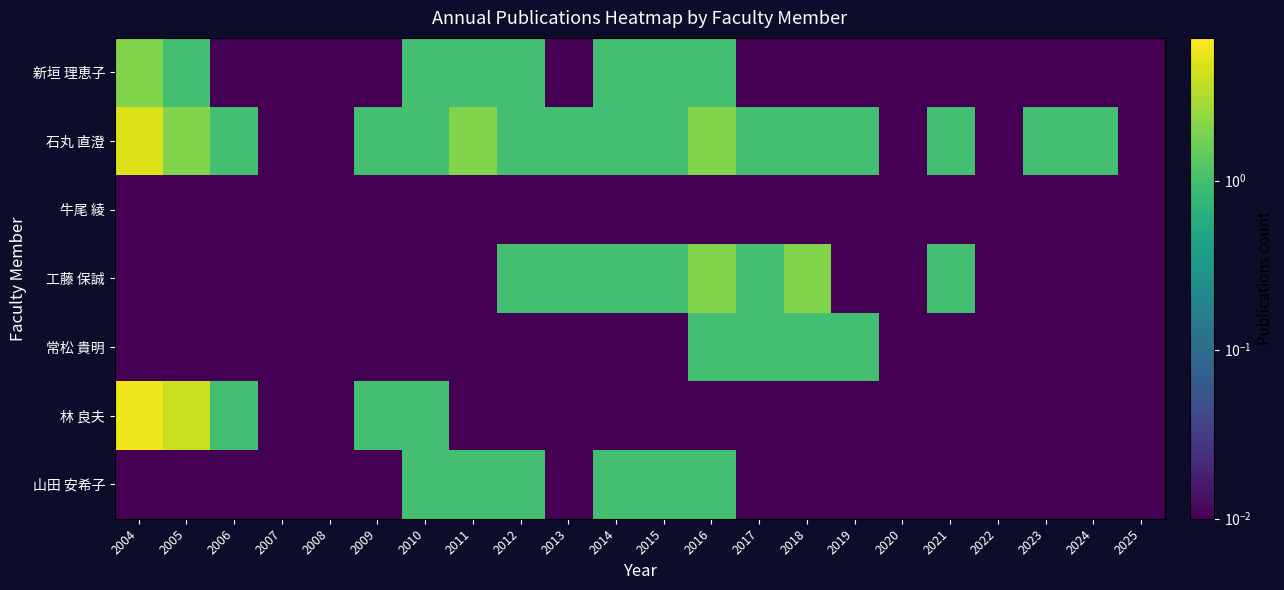

At which category is the sum across all series the highest?

2004